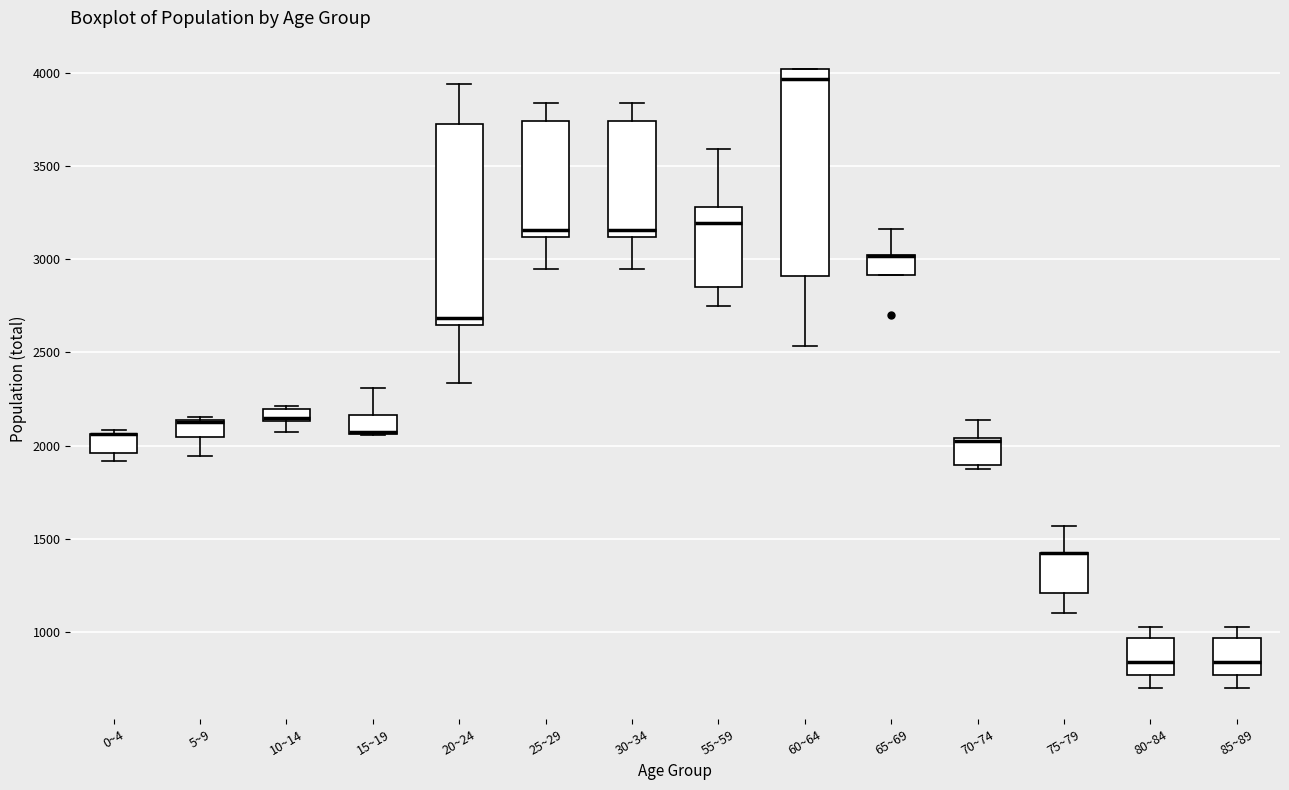

Where is the lower edge of the box for 75~79 on the y-axis? The values are not printed on the chart, so give them approximately, as read against the axis.

1200